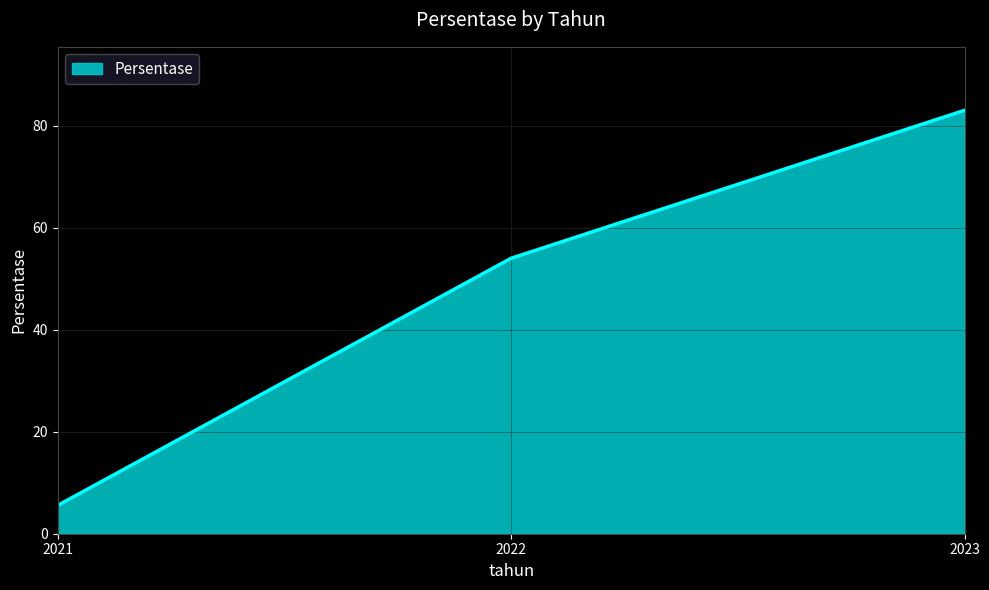

Approximately how many times larger is the value at 2021 compared to 2023?

0.1